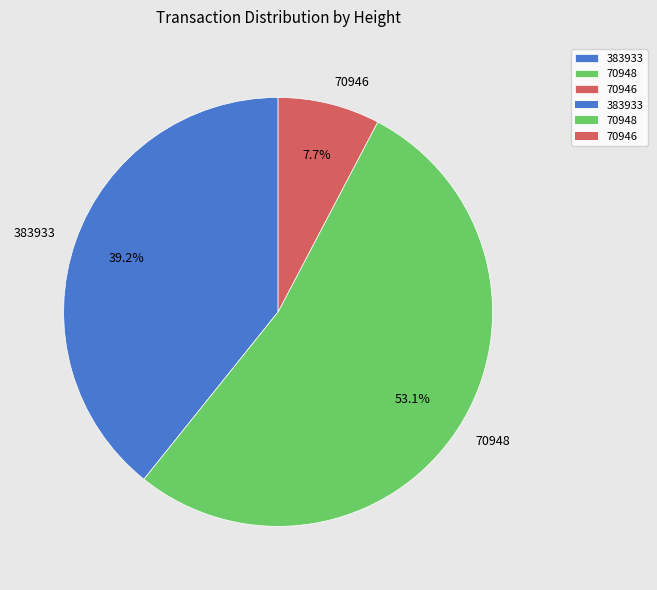

What percentage is NOT represented by 70948?

46.9%